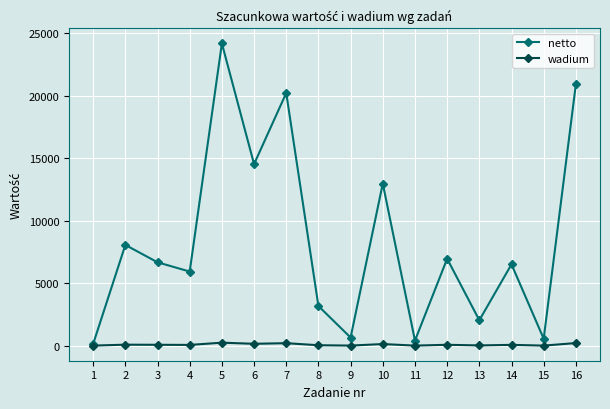

Which series has the widest spread of values?

netto